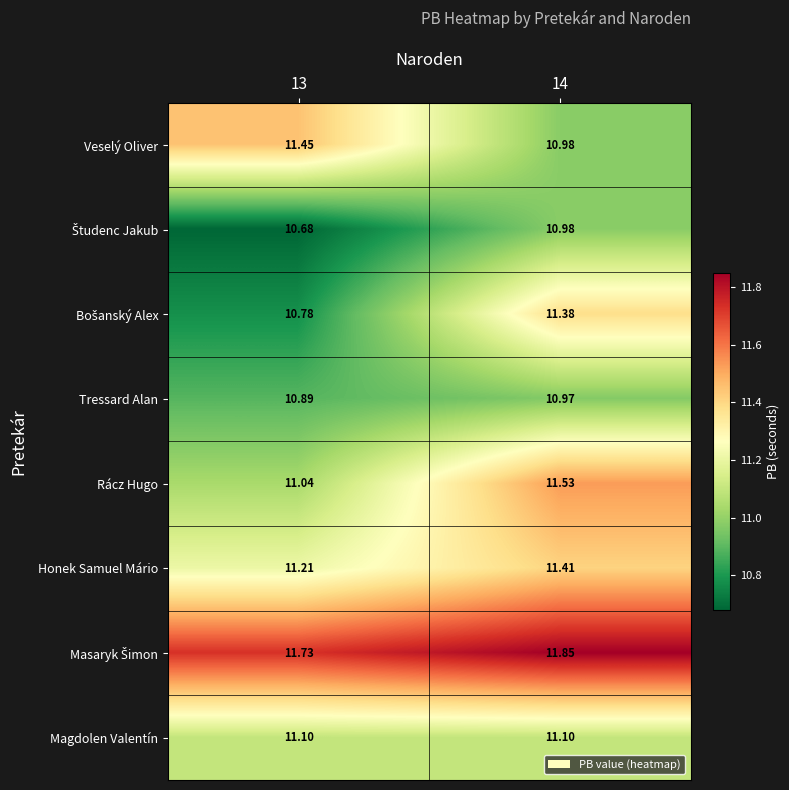

At how many categories does at least one series exceed 11?

2